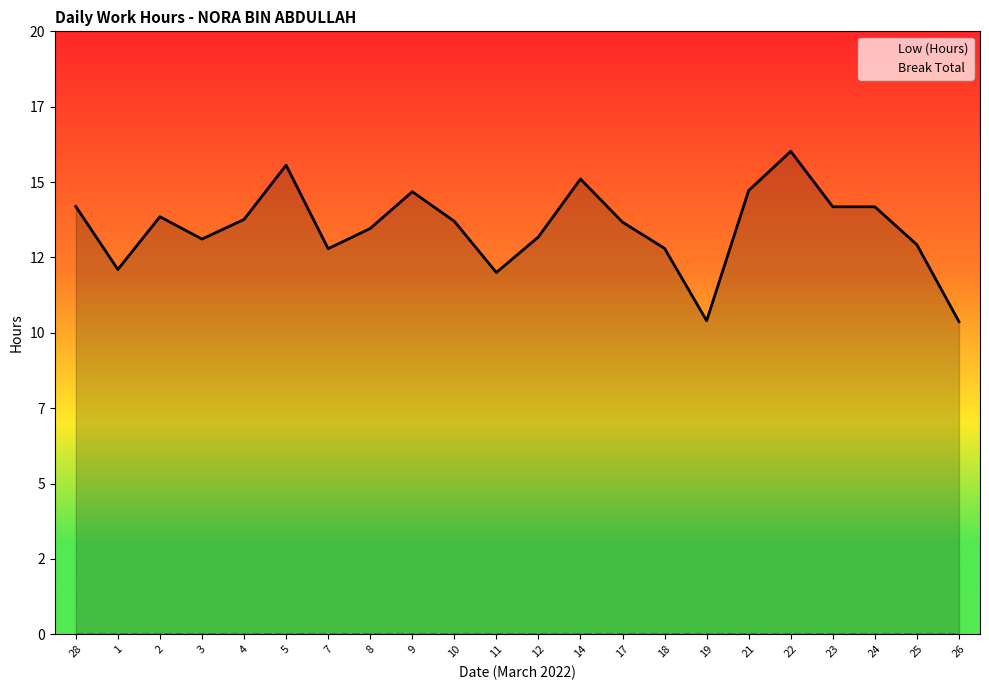

What position from the left is 12?

12